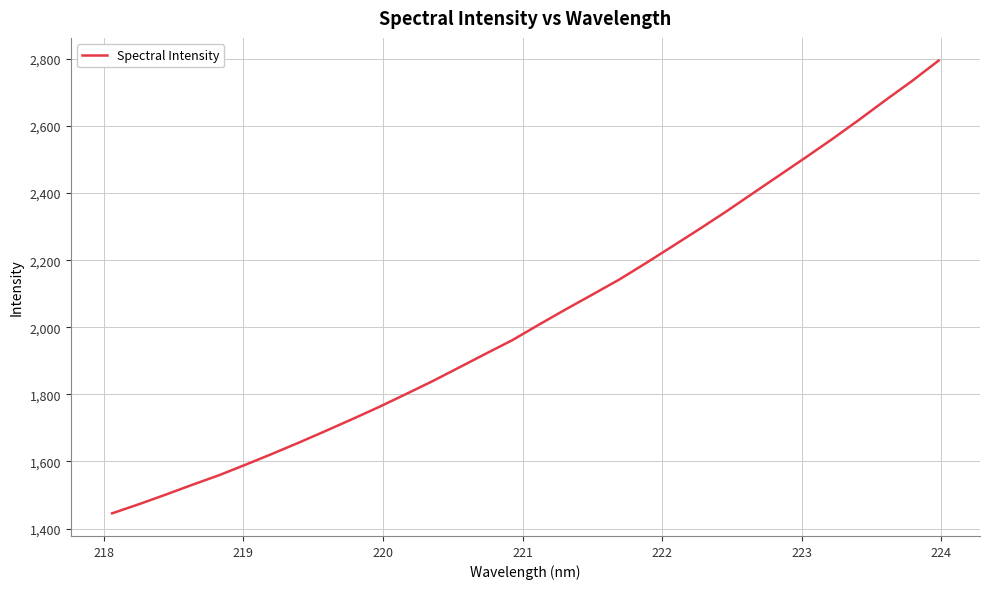

What is the smallest value displayed?

1445.3